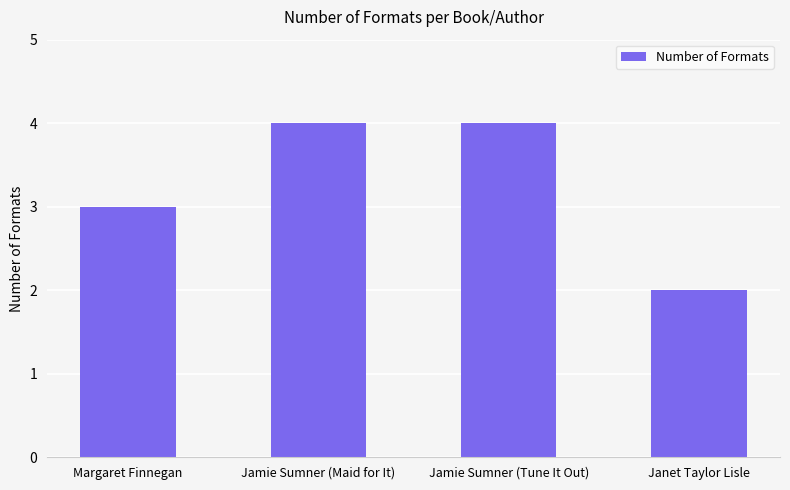

How many values are below 4?

2